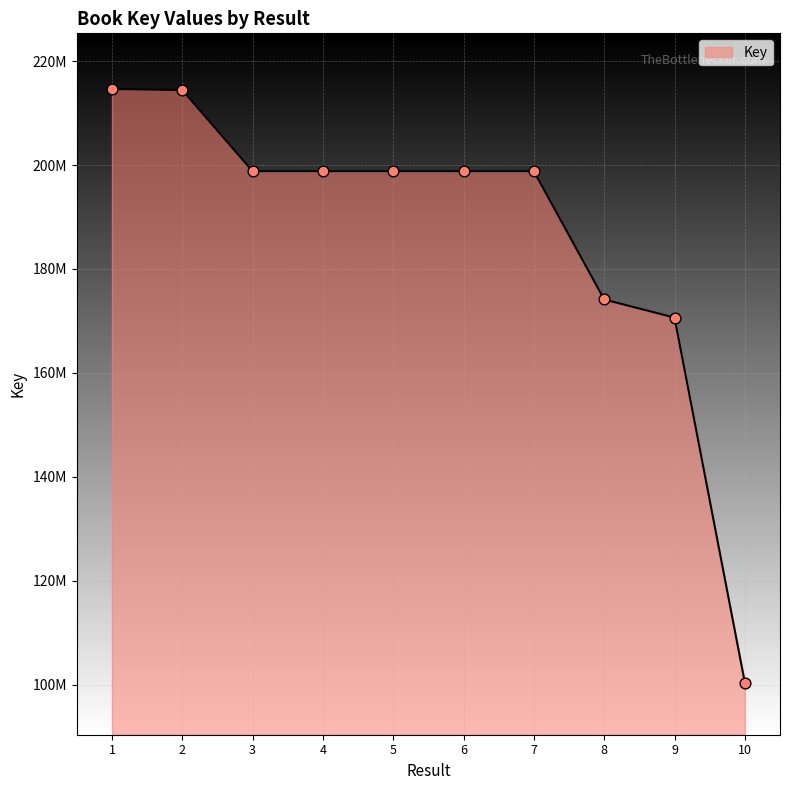

Which has a higher value, 9 or 6?

6